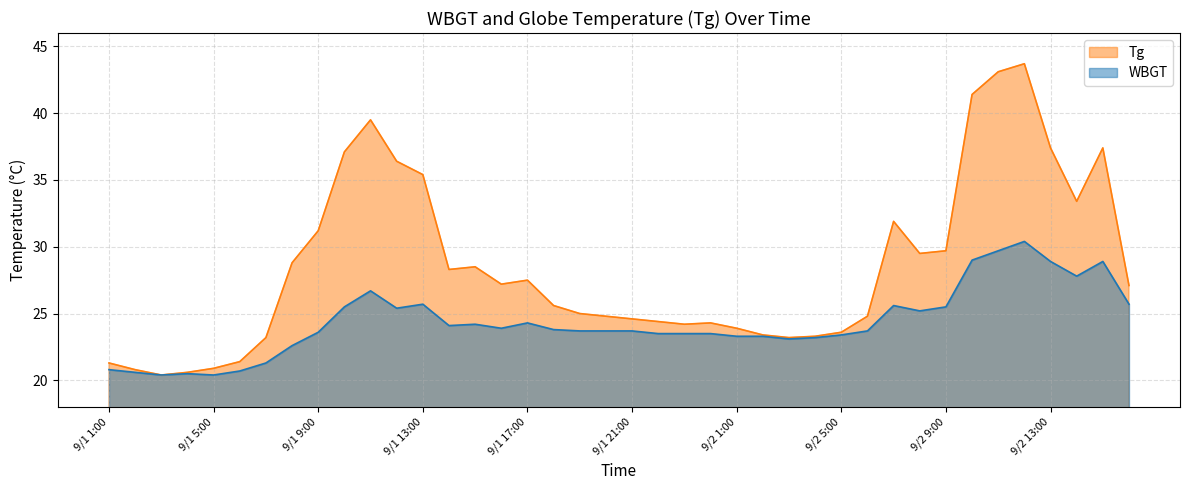

Which series changed the most between 9/1 19:00 and 9/2 3:00?

Tg